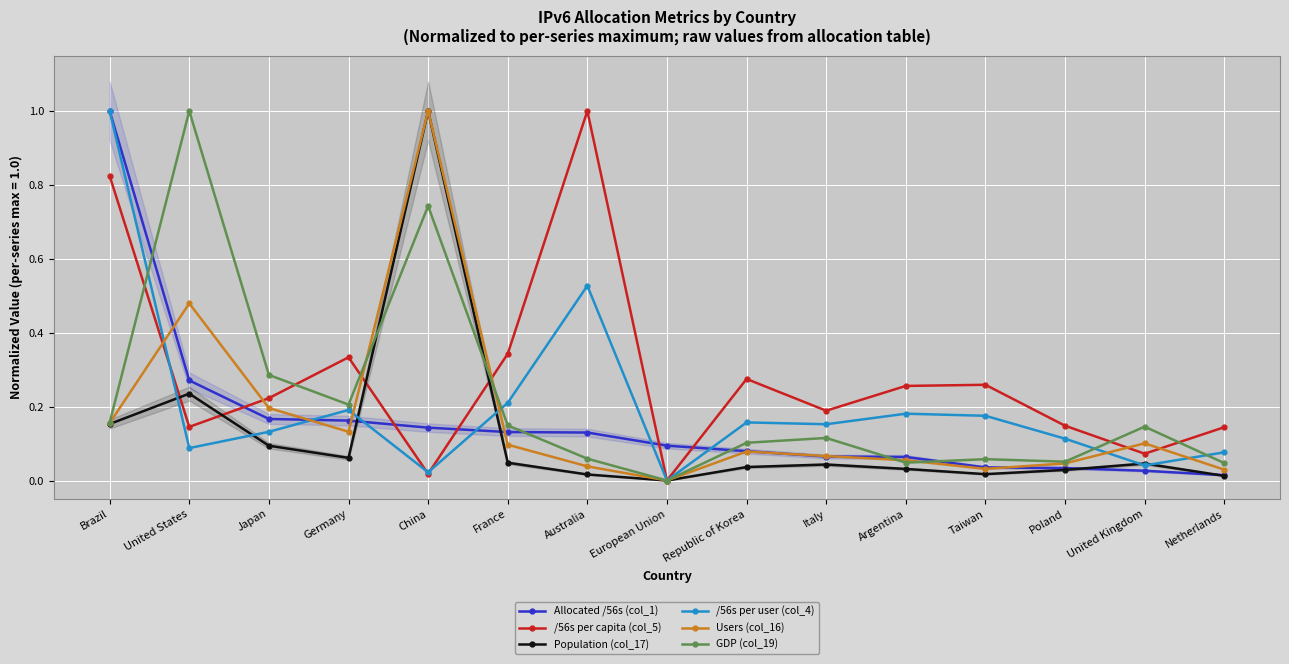

True or false: /56s per user (col_4) has a value of 0.0 at China.

True